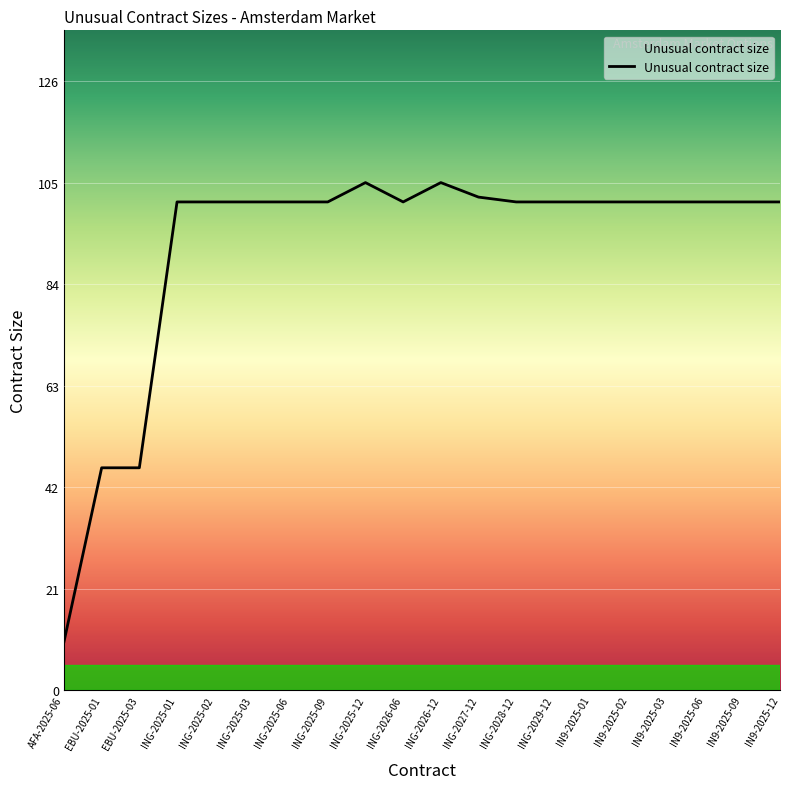

What position from the right is ING-2029-12?

7